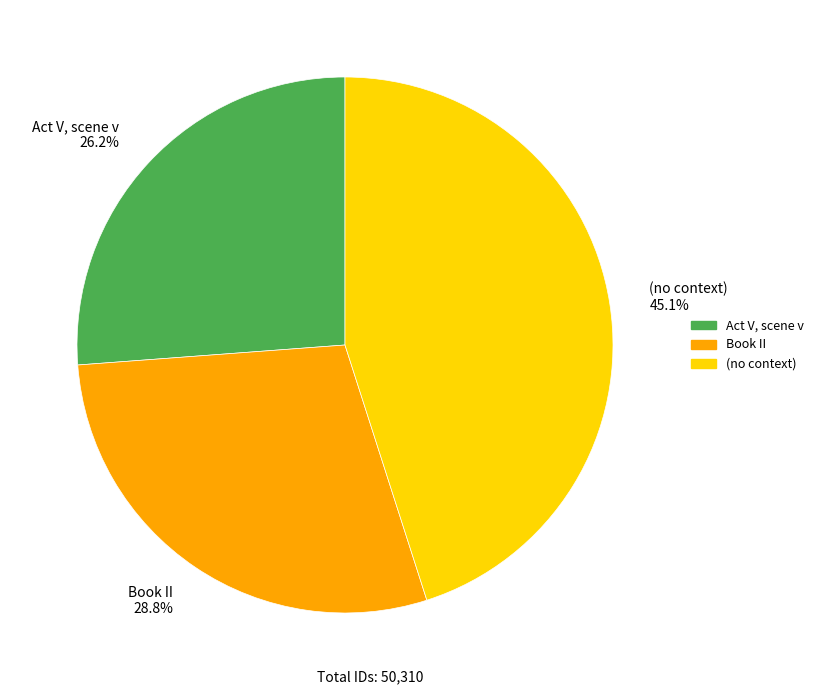

What portion of the pie excludes (no context)?

54.9%